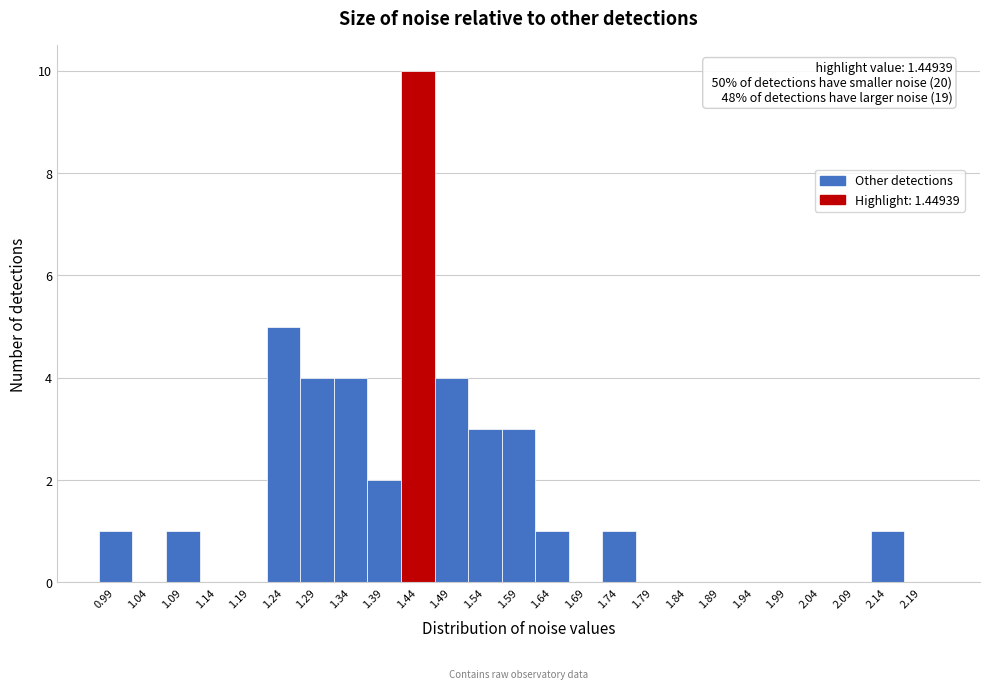

Reading left to right, extract all data points from this chart.

0.99=1	1.04=0	1.09=1	1.14=0	1.19=0	1.24=5	1.29=4	1.34=4	1.39=2	1.44=10	1.49=4	1.54=3	1.59=3	1.64=1	1.69=0	1.74=1	1.79=0	1.84=0	1.89=0	1.94=0	1.99=0	2.04=0	2.09=0	2.14=1	2.19=0